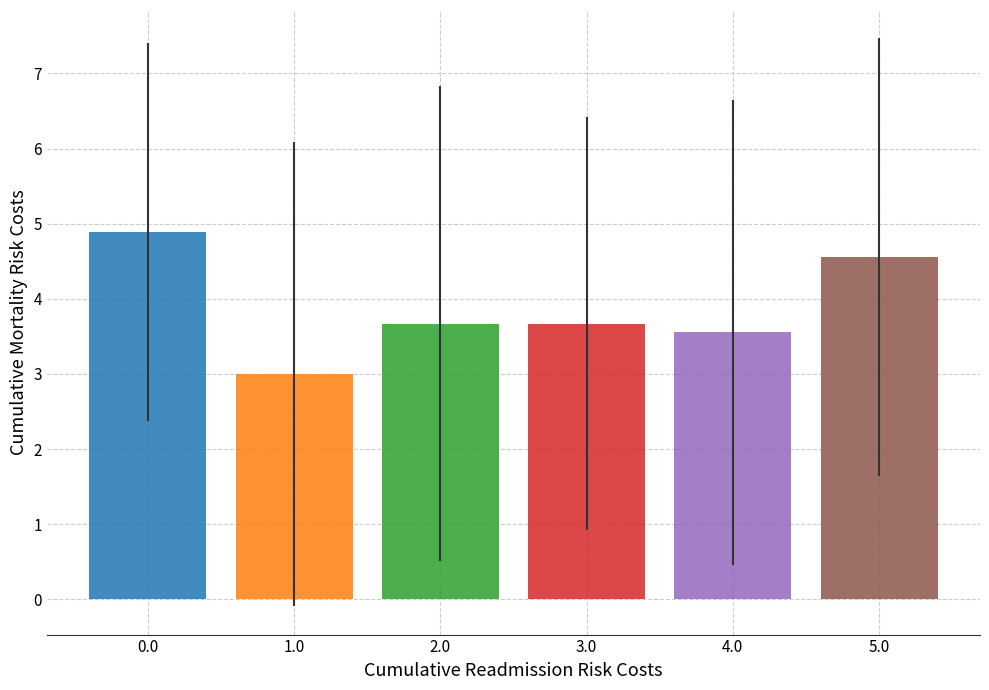

What is the minimum value shown in the chart?

3.0